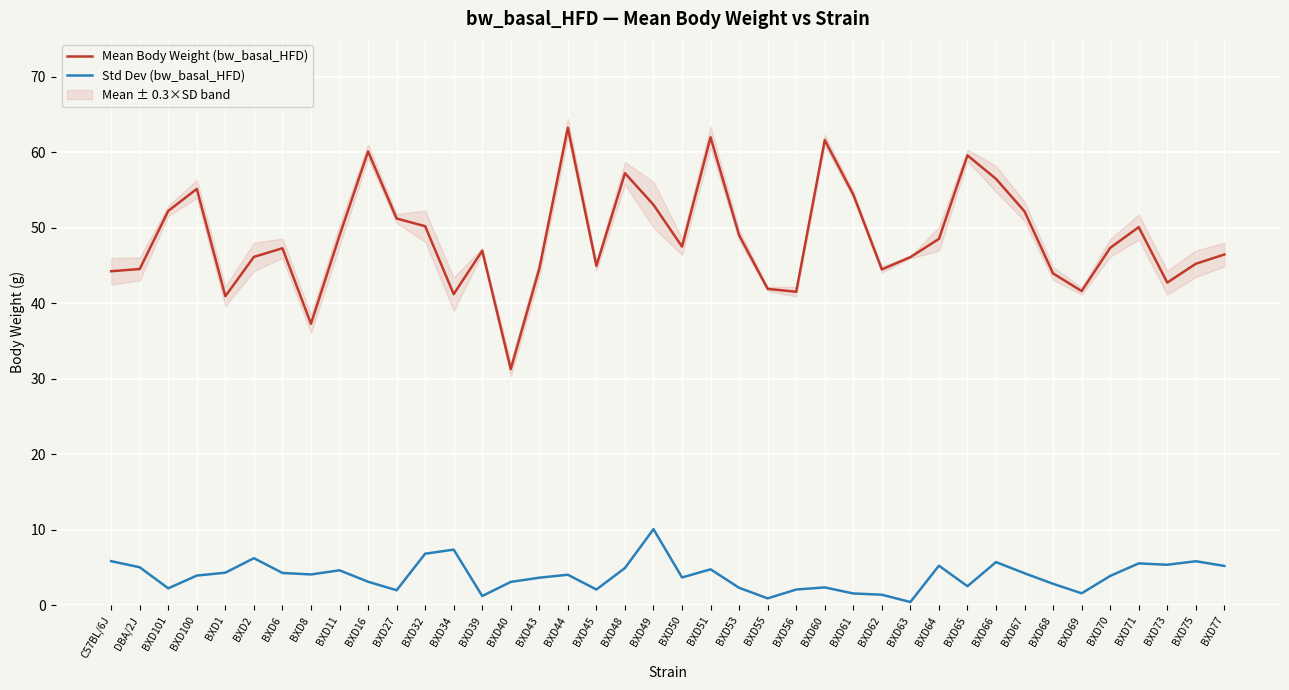

What are all the series names shown in the legend?

Mean Body Weight (bw_basal_HFD), Std Dev (bw_basal_HFD)